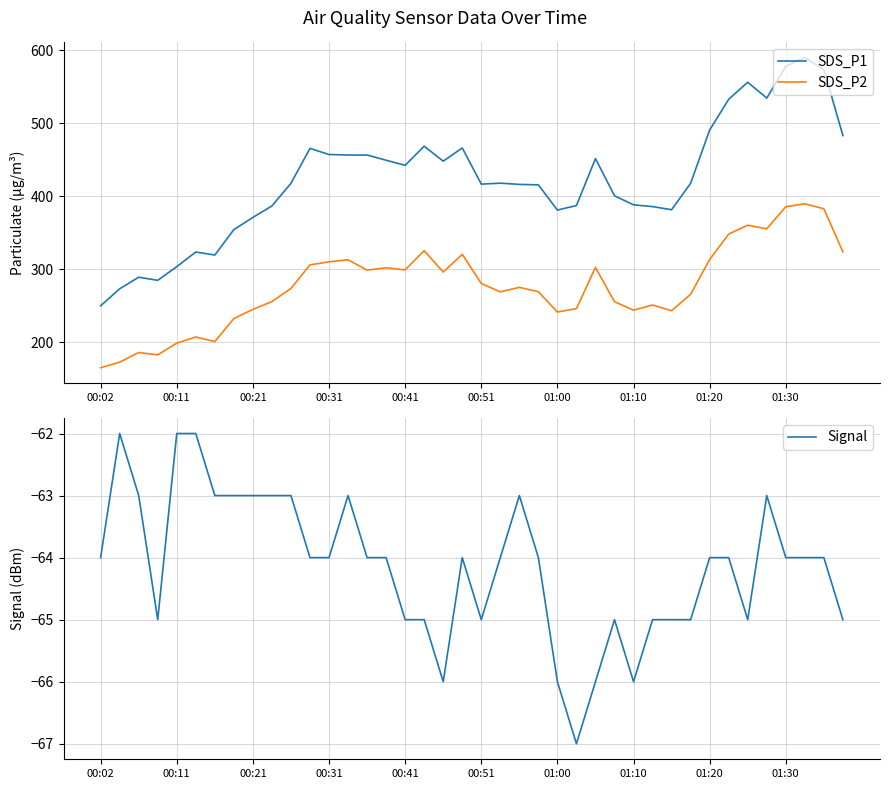

At which label does SDS_P1 reach its minimum?

00:02